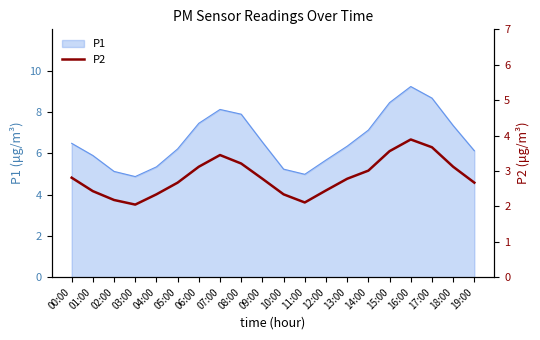

True or false: P1 has a value of 2.3 at 05:00.

False